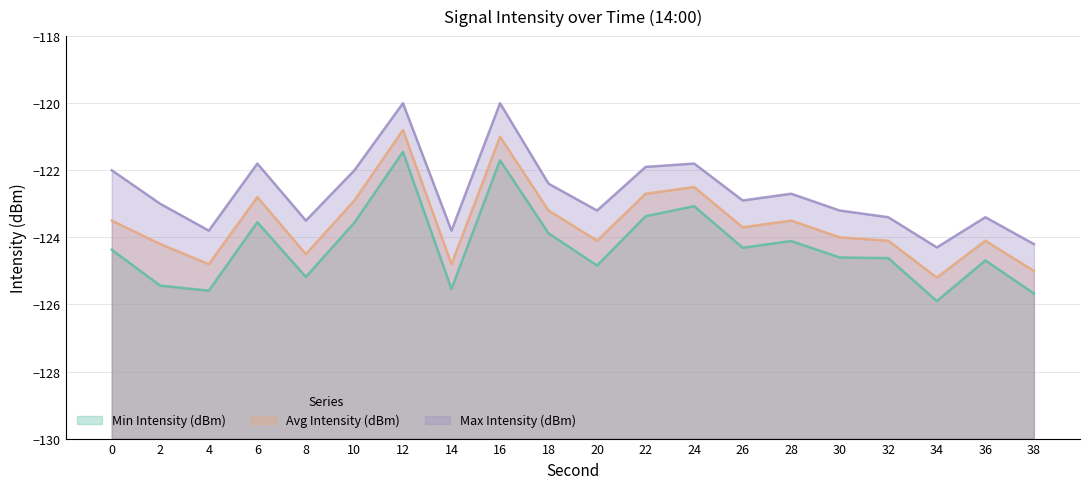

Where does the Min Intensity (dBm) series first go above -124?

6